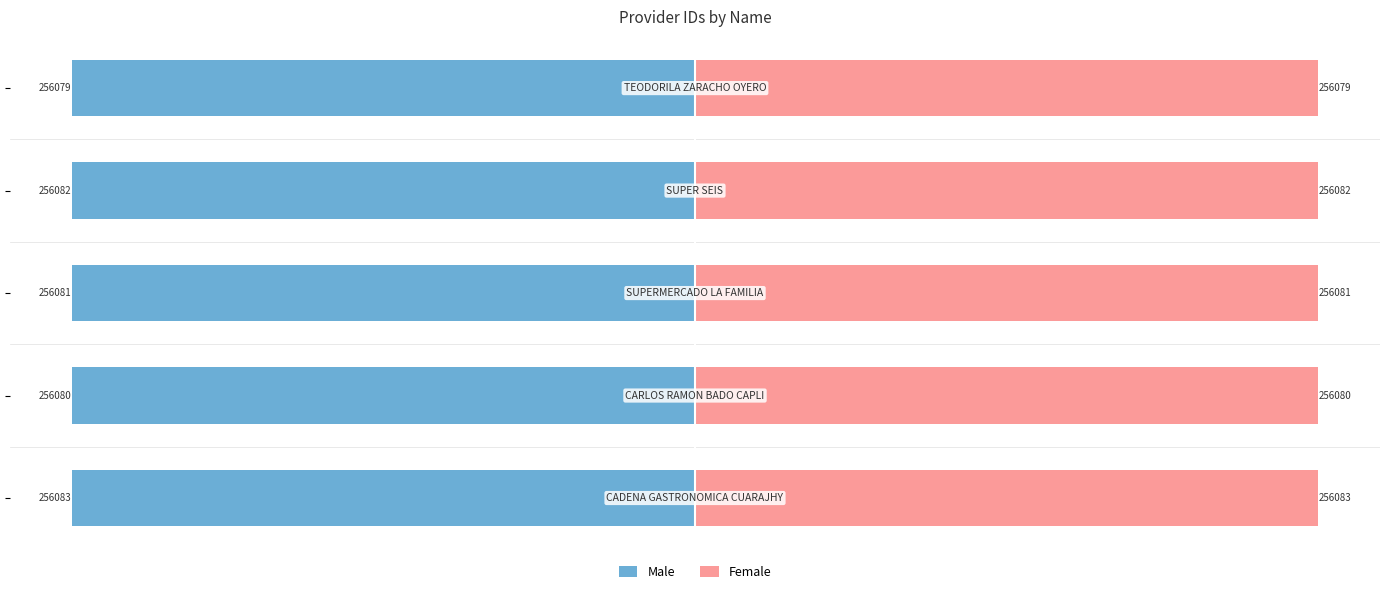

How many Female values are between 256080 and 256082?

3